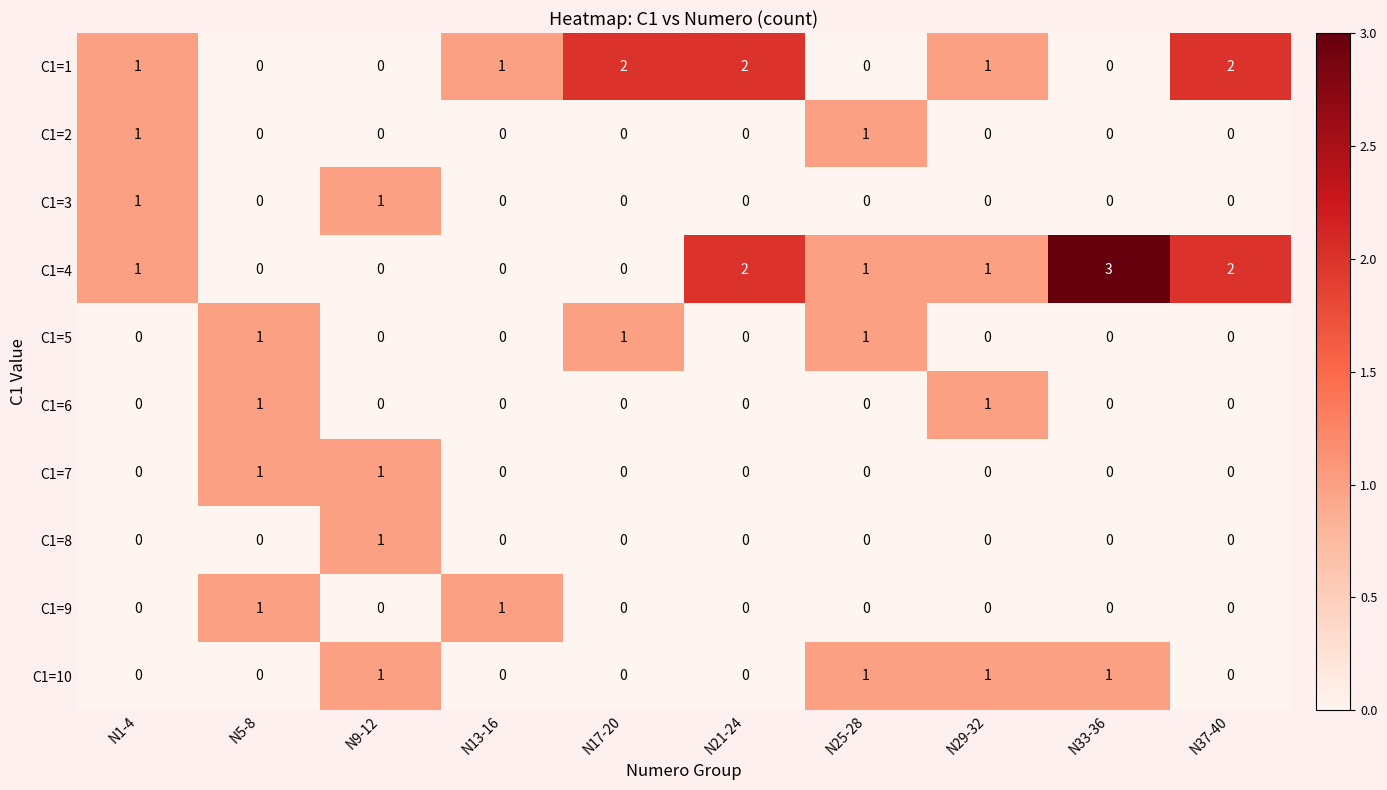

Which series has the largest total across all categories?

C1=4